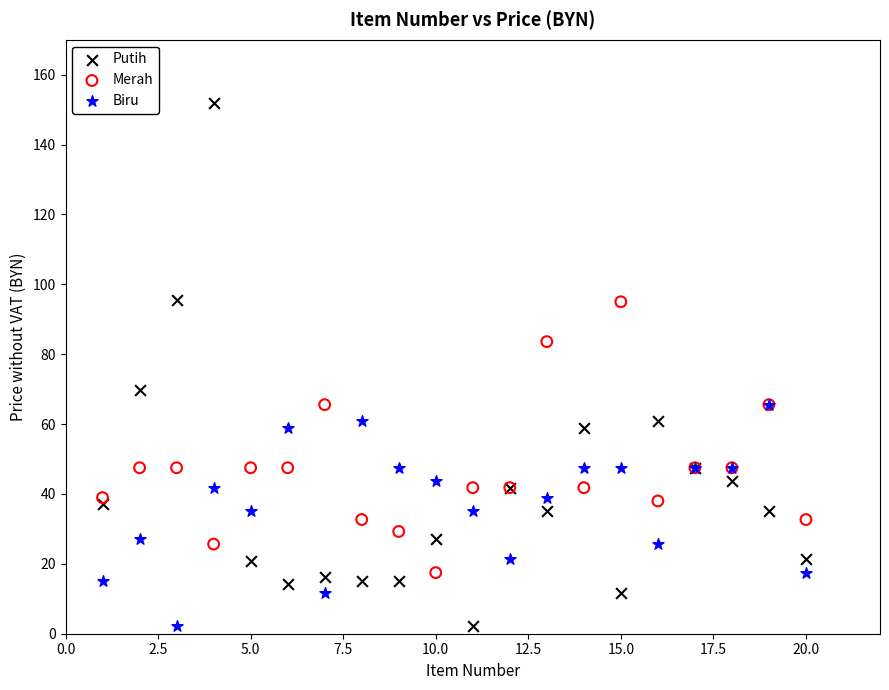

Which series contains the highest Y value?

Putih